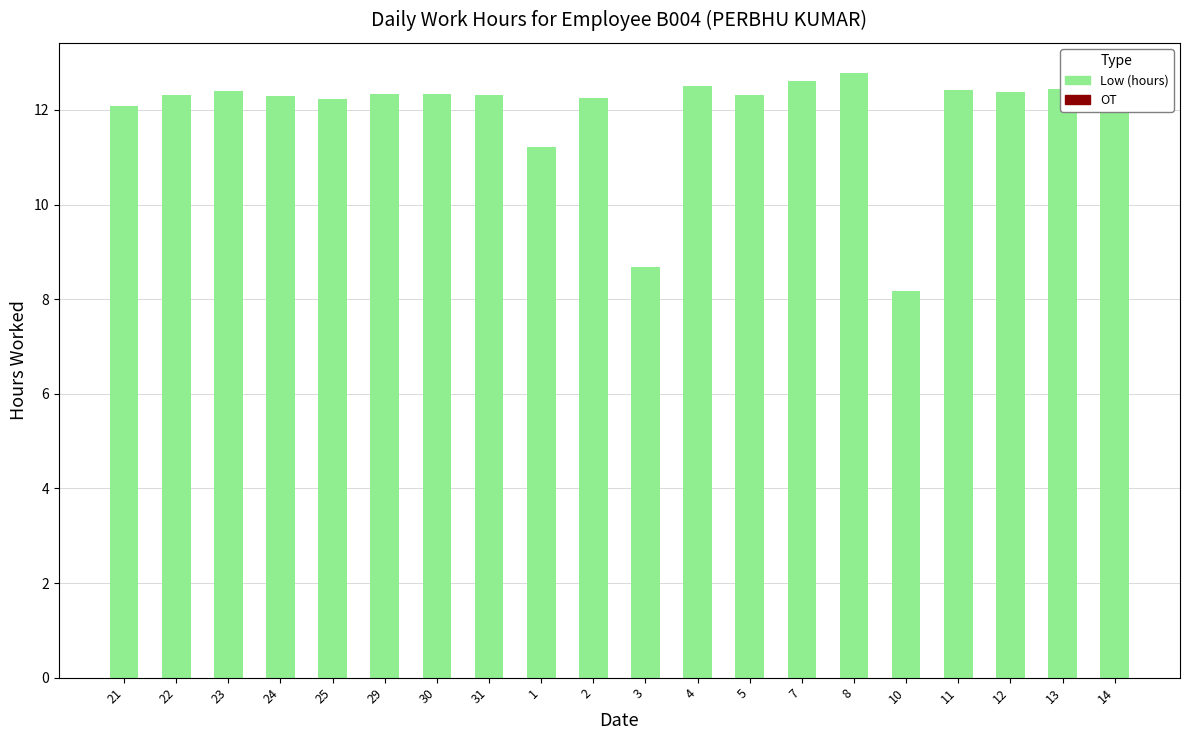

Approximately how many times larger is the value at 30 compared to 22?

1.0